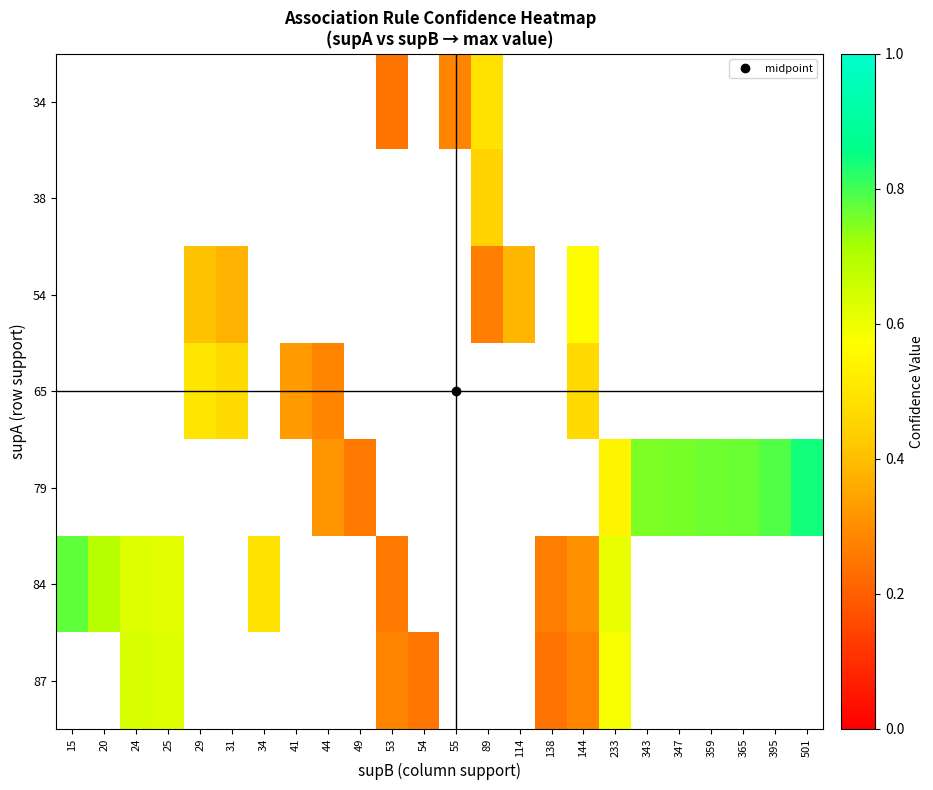

What is the approximate value of 54 at 114?

0.4